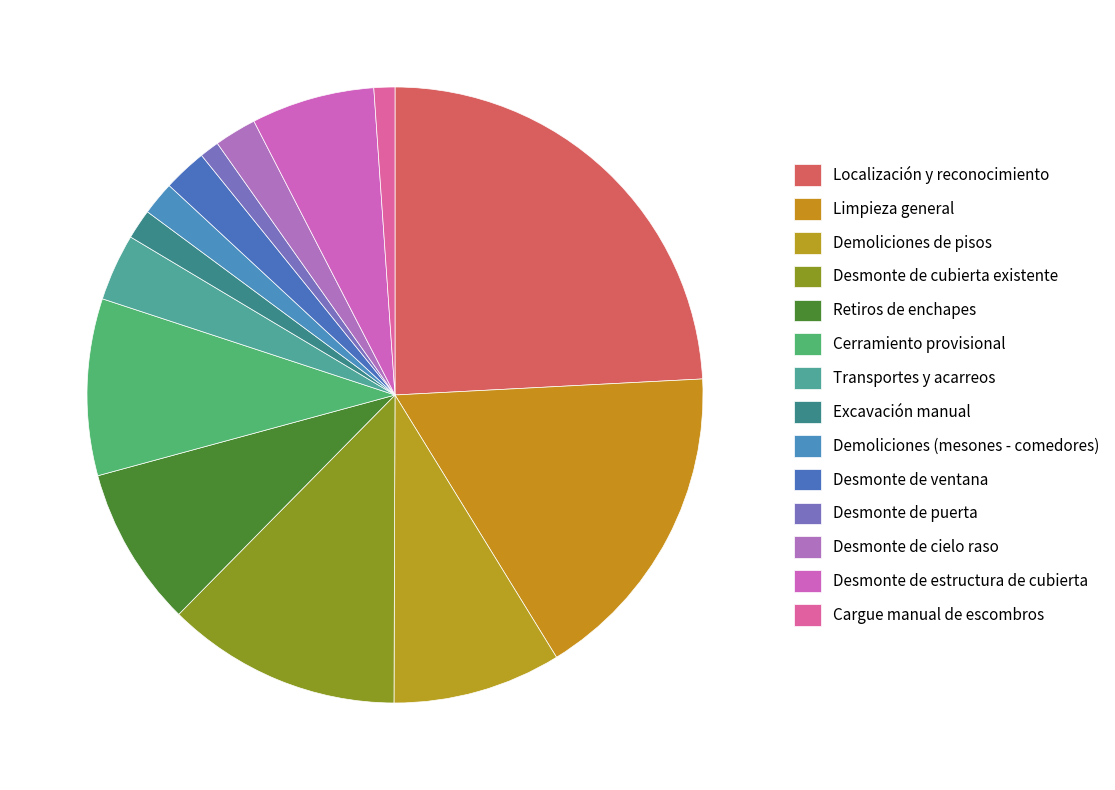

Is there any slice that represents more than half of the pie?

No